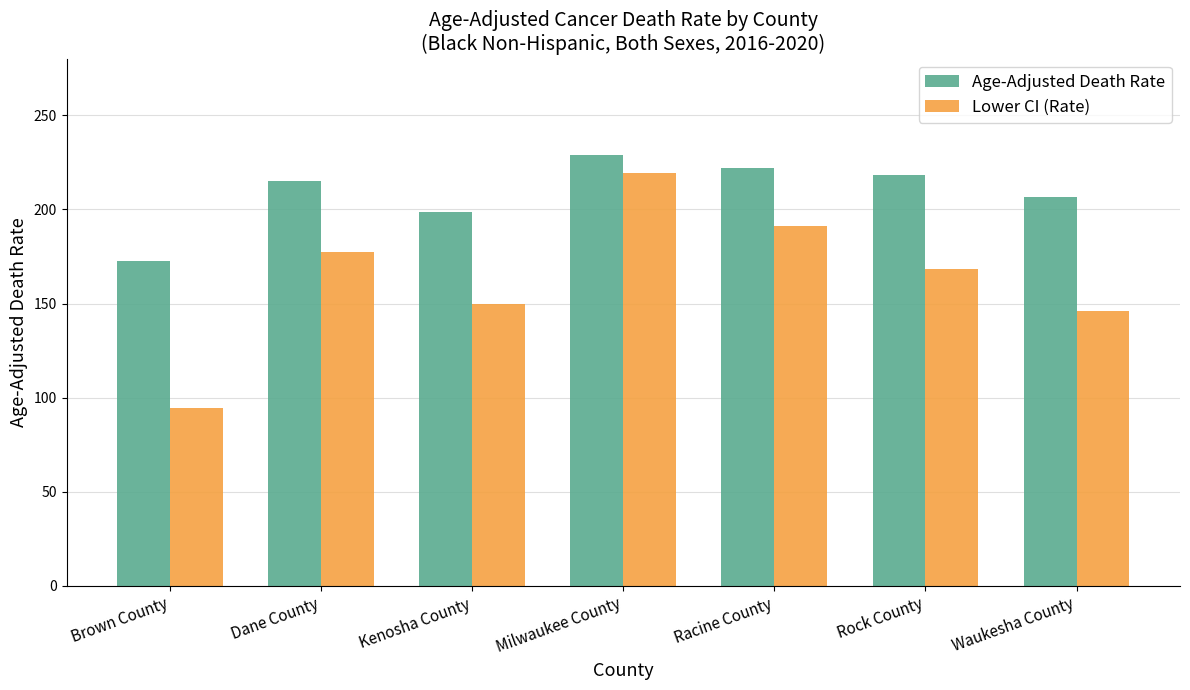

At Rock County, list the series in order from smallest to largest.

Lower CI (Rate), Age-Adjusted Death Rate